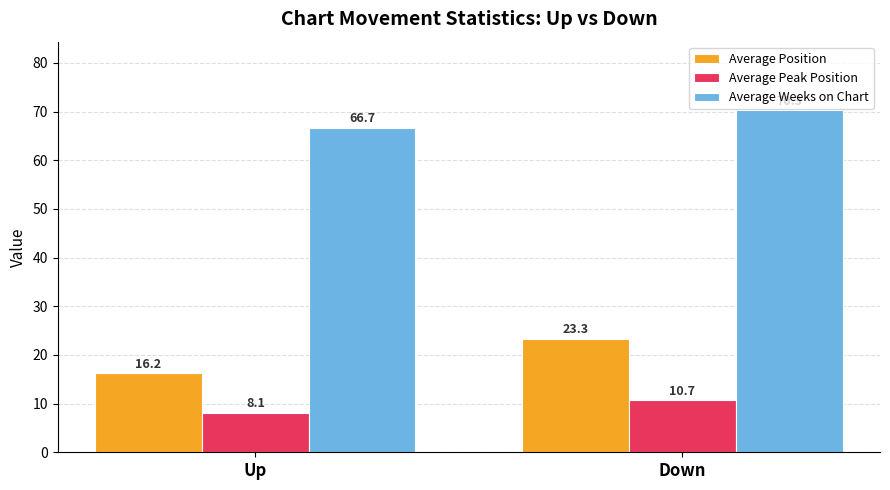

Which series has the largest range (max minus min)?

Average Position